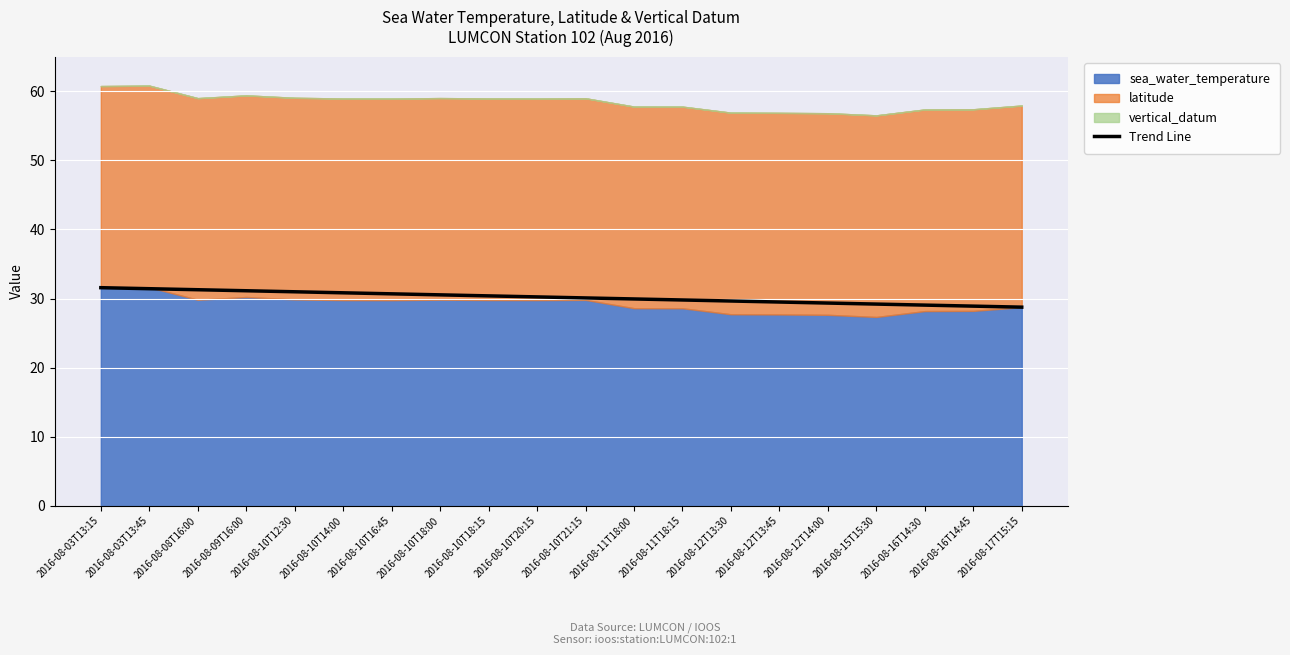

The chart shows a value of 6.9 at 2016-08-11T18:15. True or false?

False